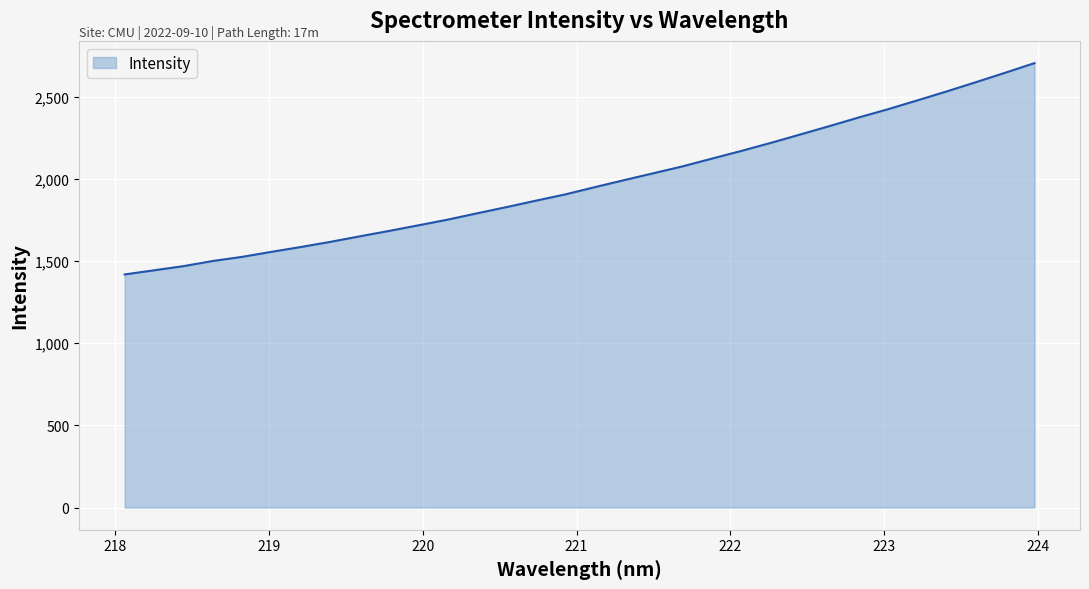

What is the maximum value shown in the chart?

2705.3